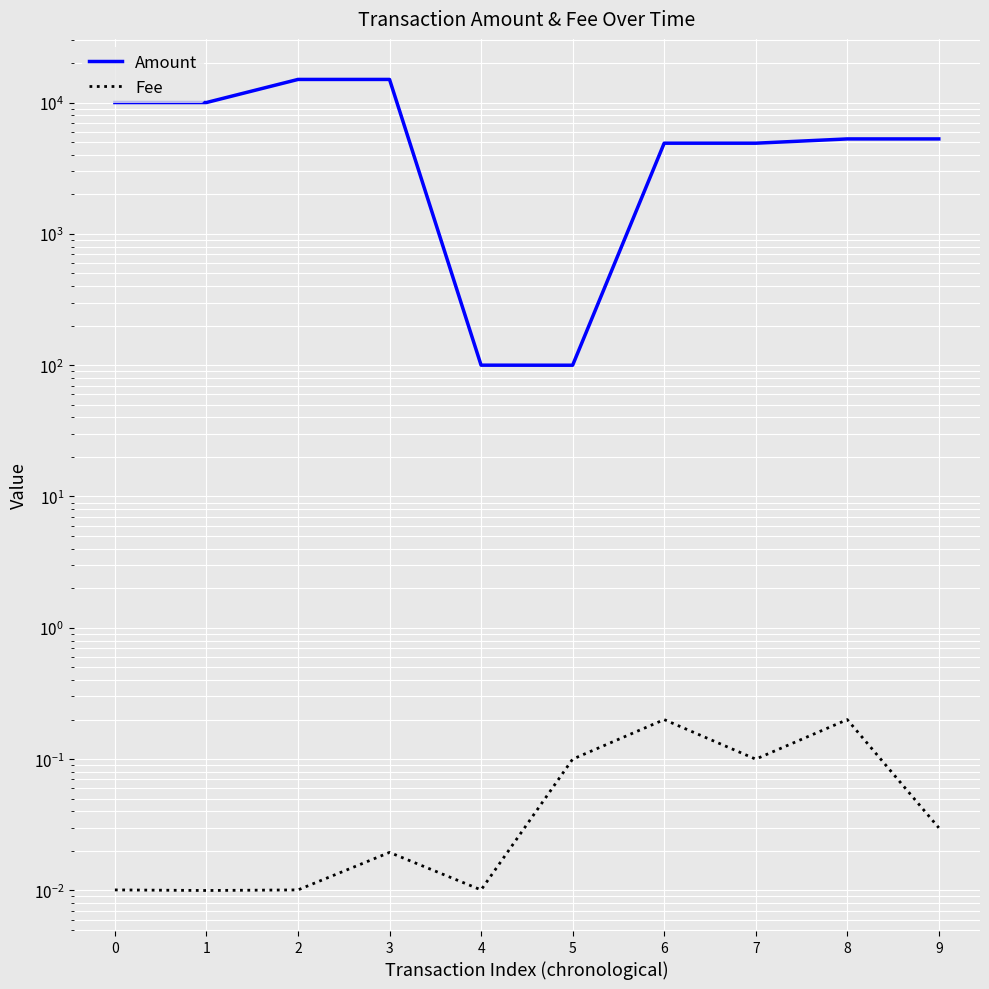

Which category has the lowest value across all series?

1